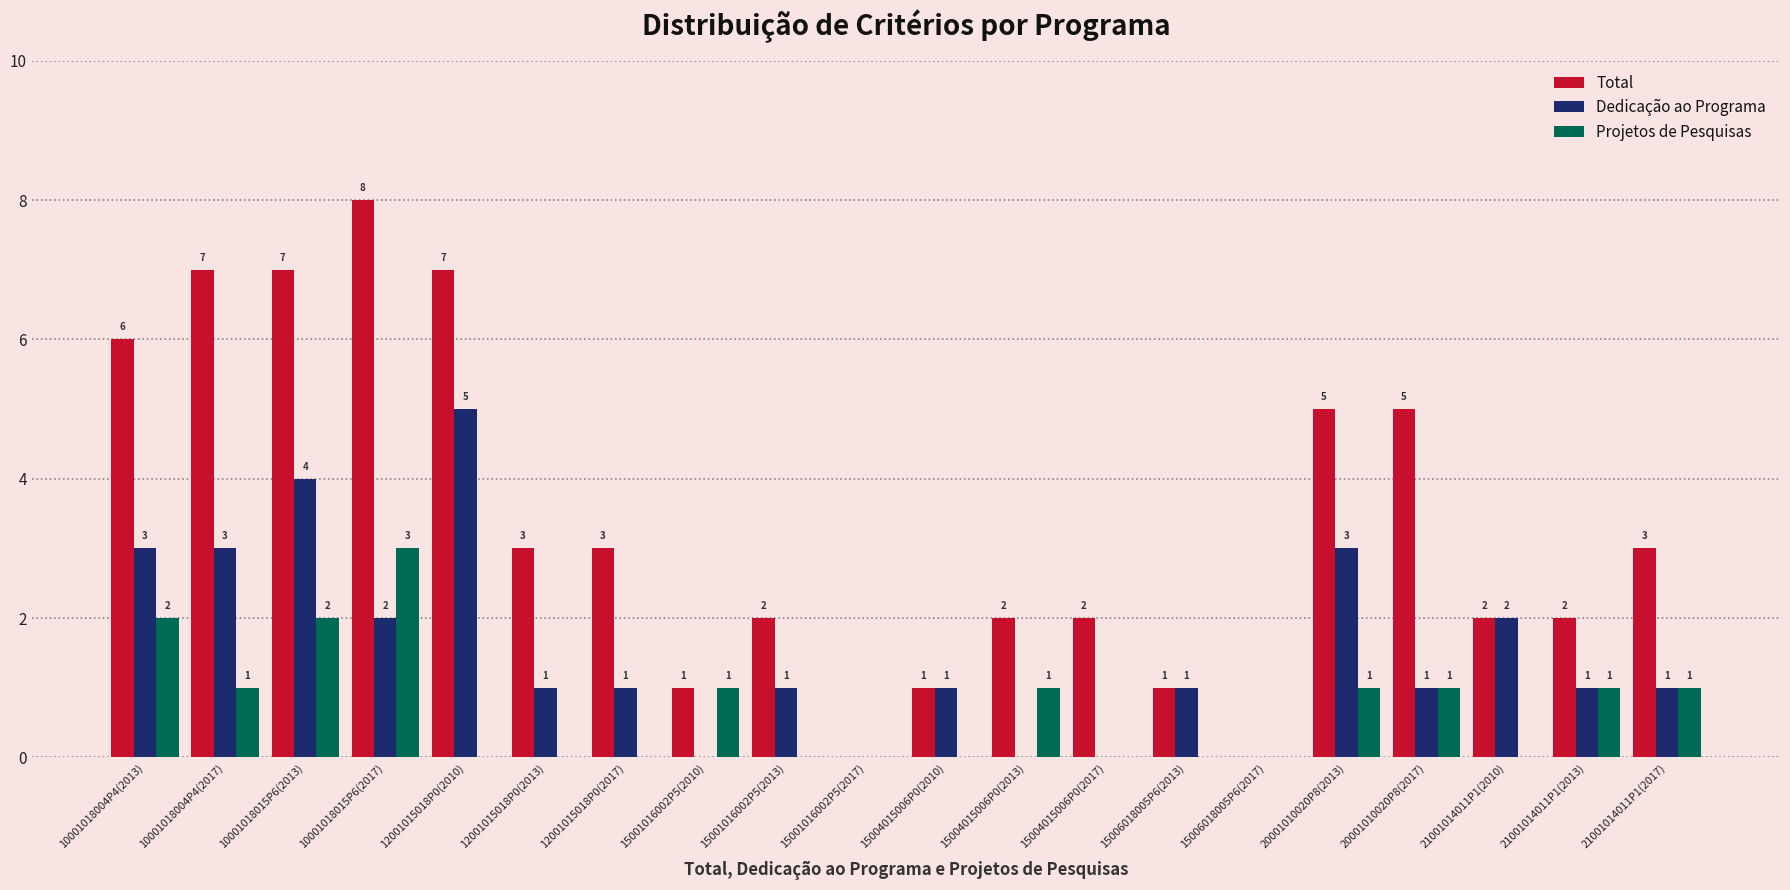

Reading left to right, what are all the values shown in this chart?

Total: 6	7	7	8	7	3	3	1	2	0	1	2	2	1	0	5	5	2	2	3
Dedicação ao Programa: 3	3	4	2	5	1	1	0	1	0	1	0	0	1	0	3	1	2	1	1
Projetos de Pesquisas: 2	1	2	3	0	0	0	1	0	0	0	1	0	0	0	1	1	0	1	1